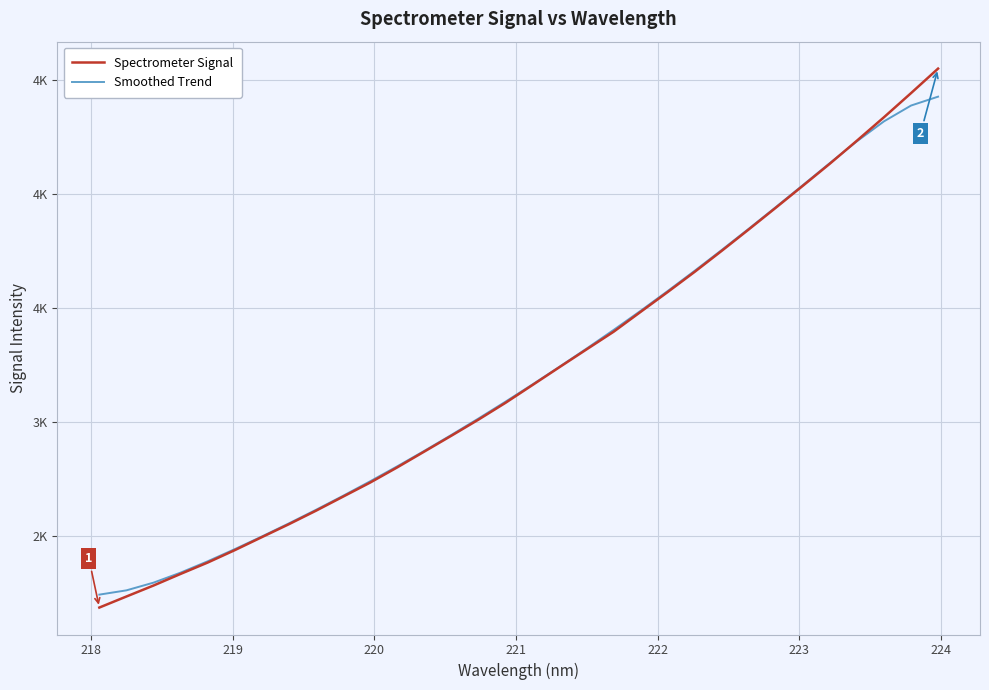

After their last crossing, which series has the higher values: Spectrometer Signal or Smoothed Trend?

Spectrometer Signal